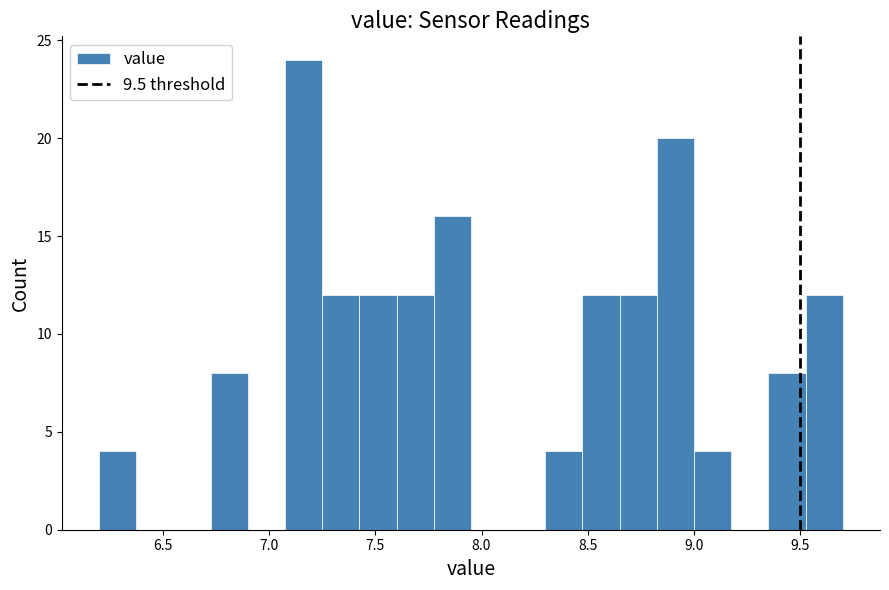

Around what value on the x-axis is the tallest bar? Give the approximate position of its centre, as read against the axis.

7.15